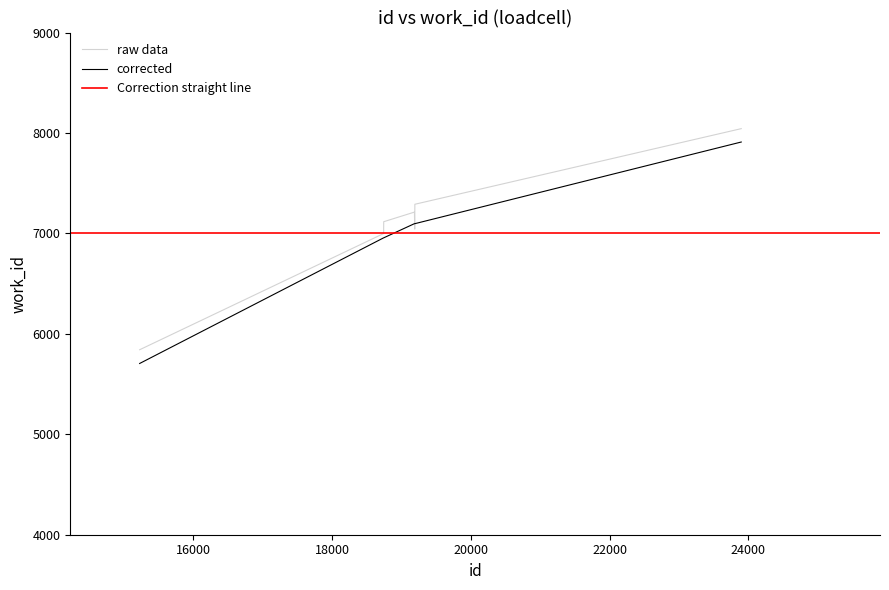

Reading right to left, list all the values displayed in this chart.

23898=7910	19193=7097	19191=7097	19187=7097	18744=6956	18743=6956	15226=5705